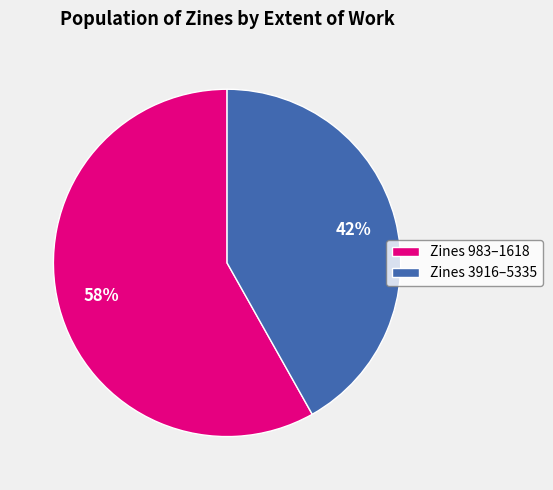

To the nearest percent, what is the difference between the largest and smallest slice percentages?

16%